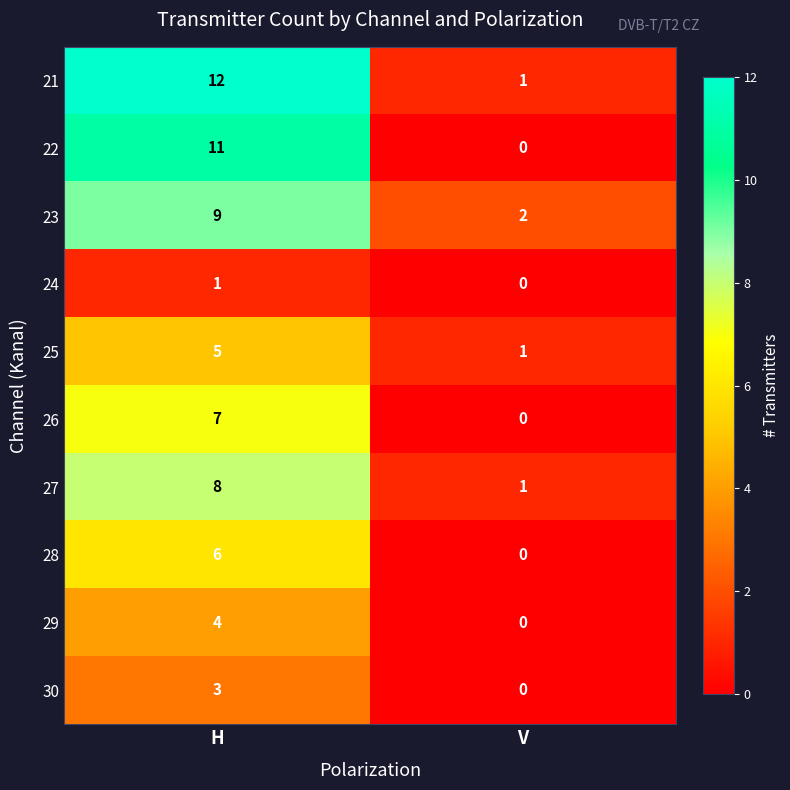

Reading left to right, what are all the values shown in this chart?

21: 12	1
22: 11	0
23: 9	2
24: 1	0
25: 5	1
26: 7	0
27: 8	1
28: 6	0
29: 4	0
30: 3	0